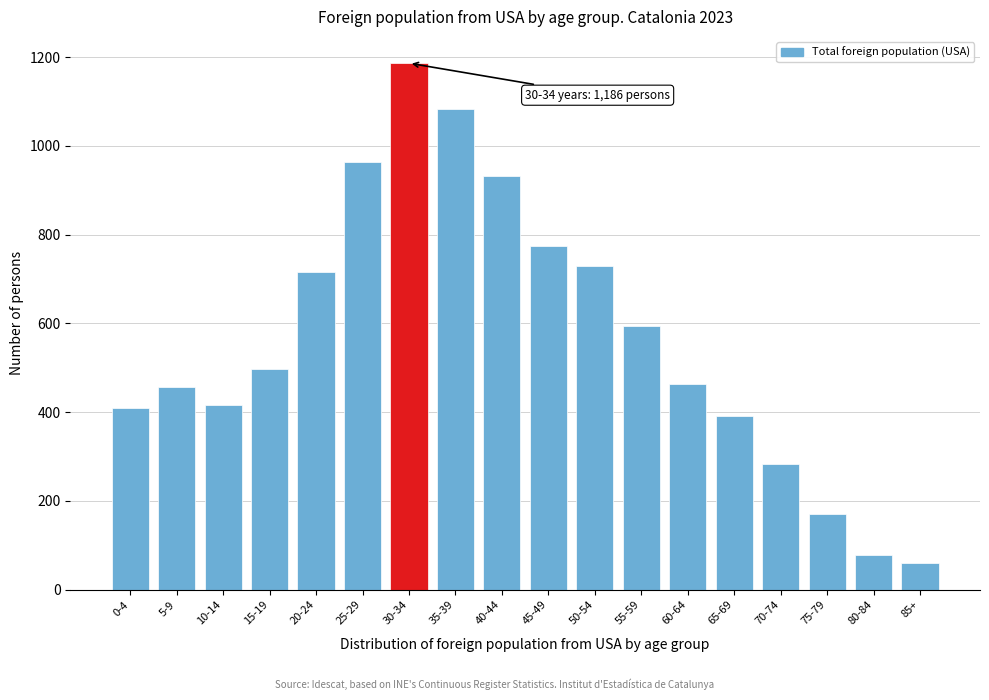

Reading right to left, transcribe all the data shown in this chart.

85+=60	80-84=78	75-79=171	70-74=284	65-69=391	60-64=463	55-59=594	50-54=730	45-49=774	40-44=931	35-39=1082	30-34=1186	25-29=964	20-24=716	15-19=497	10-14=416	5-9=456	0-4=410